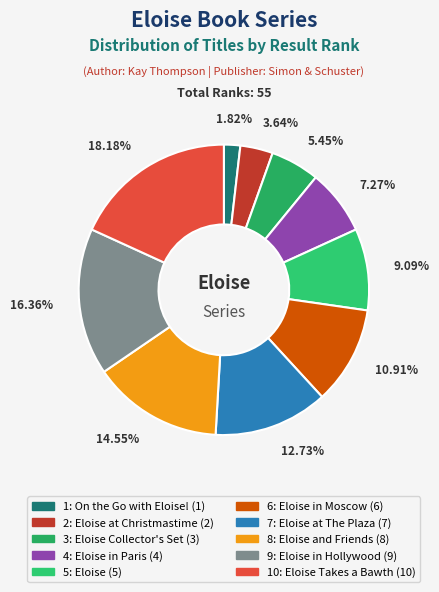

How many slices are in this pie chart?

10